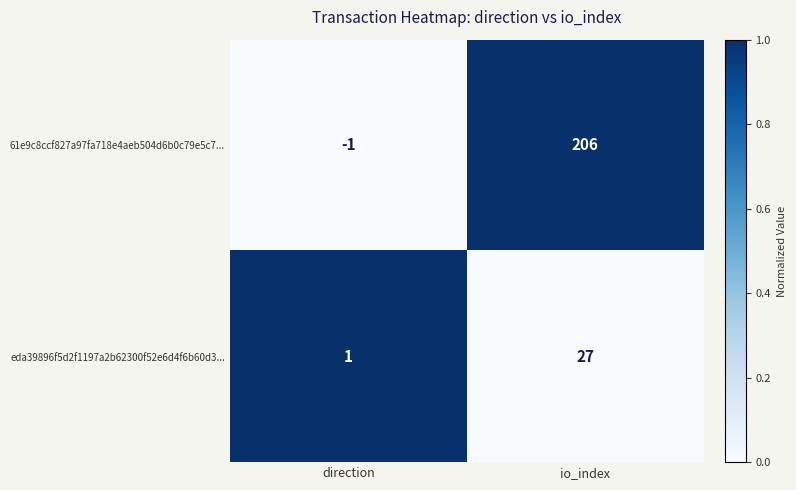

Reading left to right, list all the values displayed in this chart.

61e9c8ccf827a97fa718e4aeb504d6b0c79e5c7...: -1	206
eda39896f5d2f1197a2b62300f52e6d4f6b60d3...: 1	27